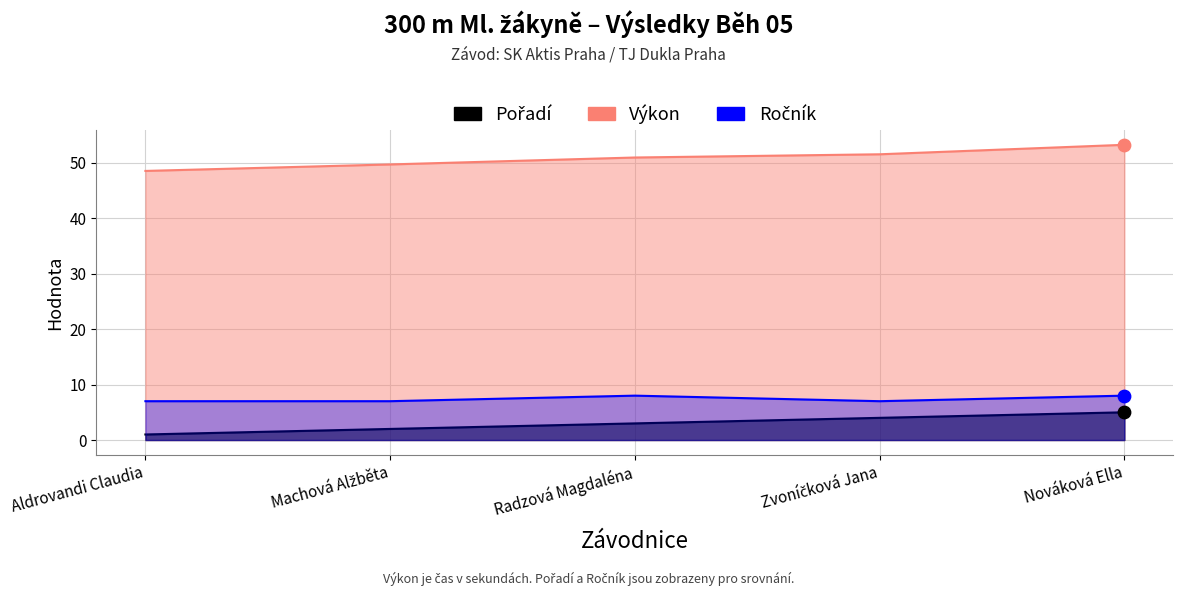

At how many categories does at least one series exceed 1?

5